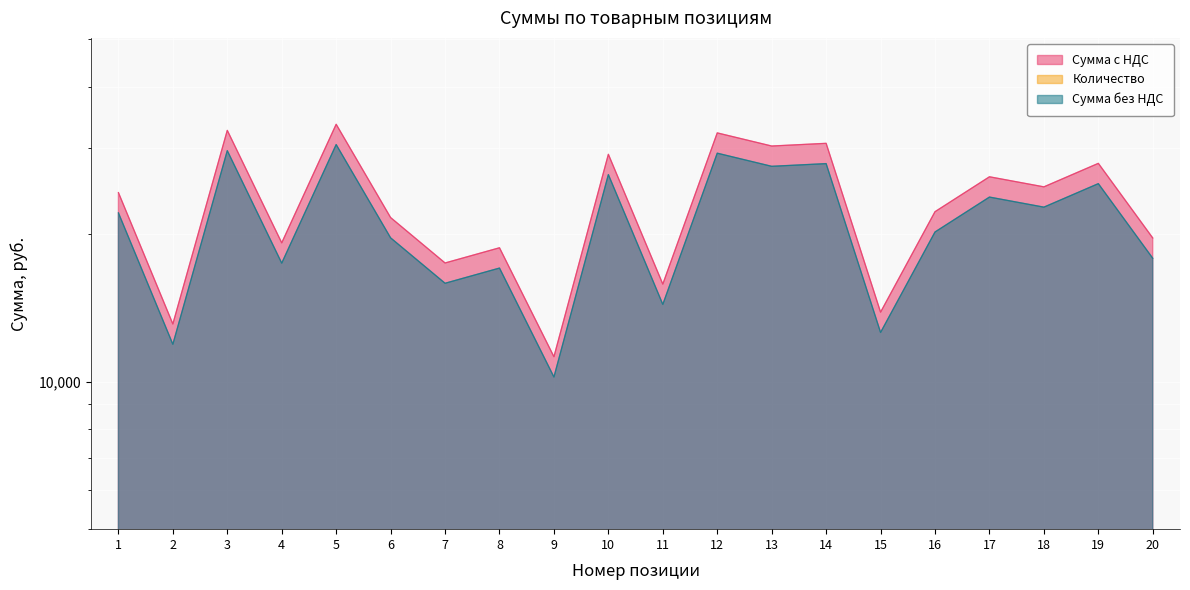

At which label does Сумма с НДС first exceed 24310?

3